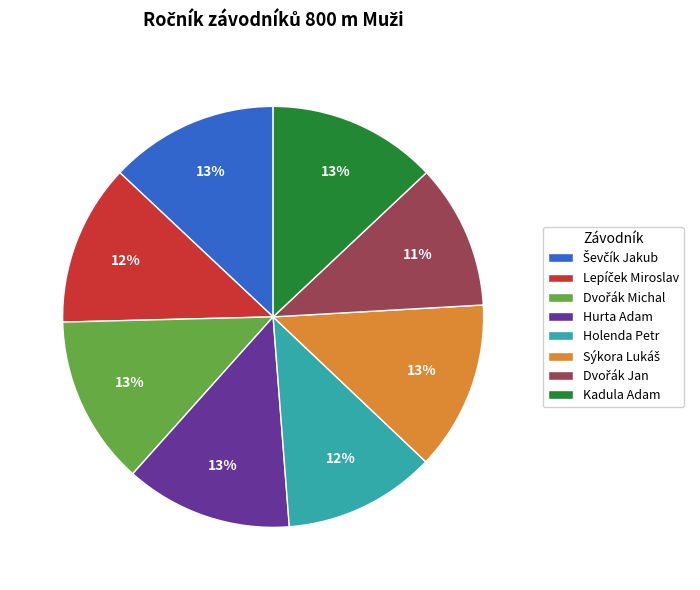

The Hurta Adam slice represents 7% of the pie. True or false?

False